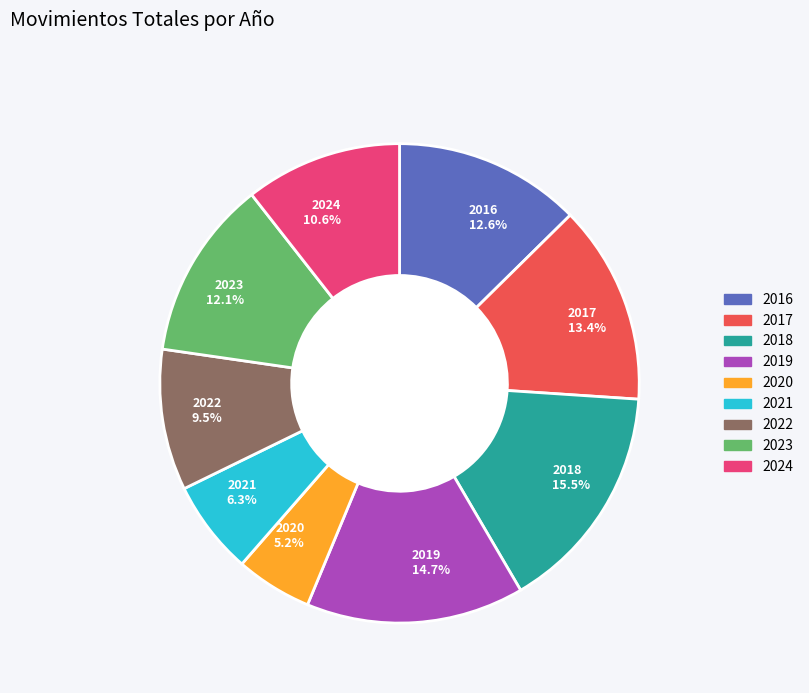

Is it true that 2017 is 13% of the pie?

True